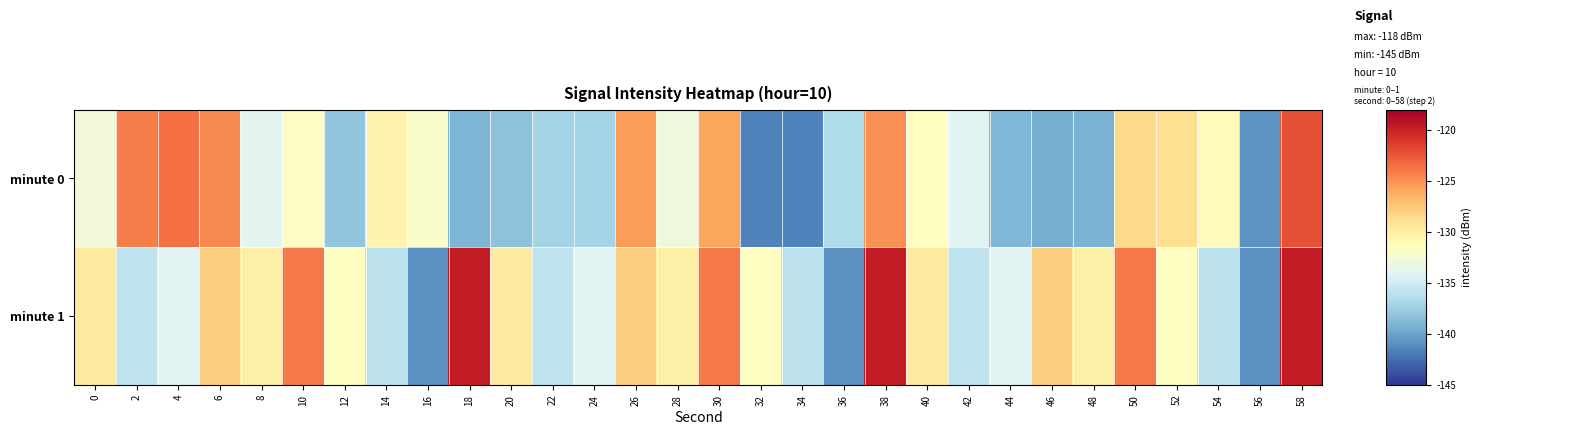

List the series in order of their overall mean, lowest first.

minute 0, minute 1